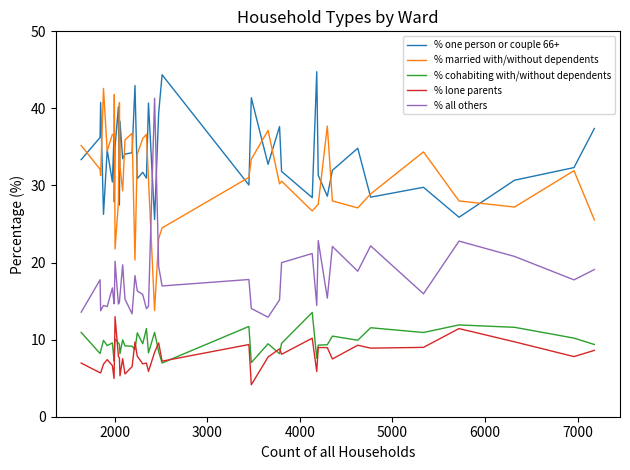

What is the average value of the % lone parents series?

7.8